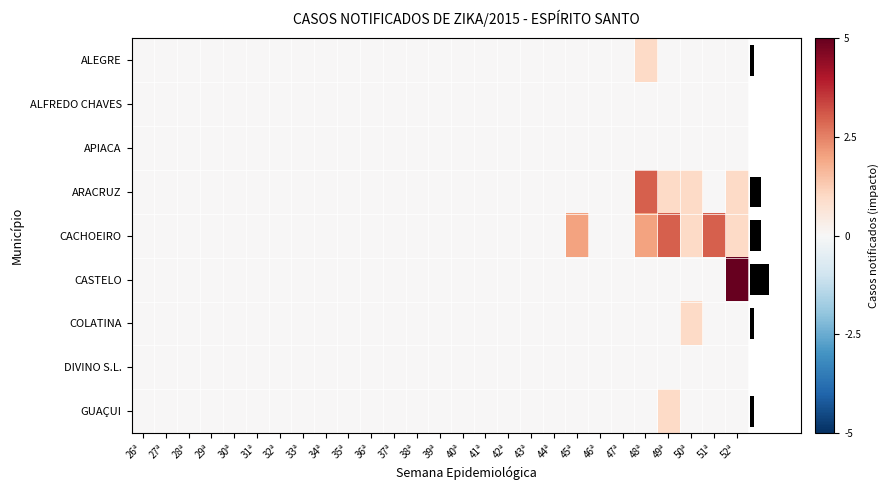

What is the maximum value for COLATINA?

1